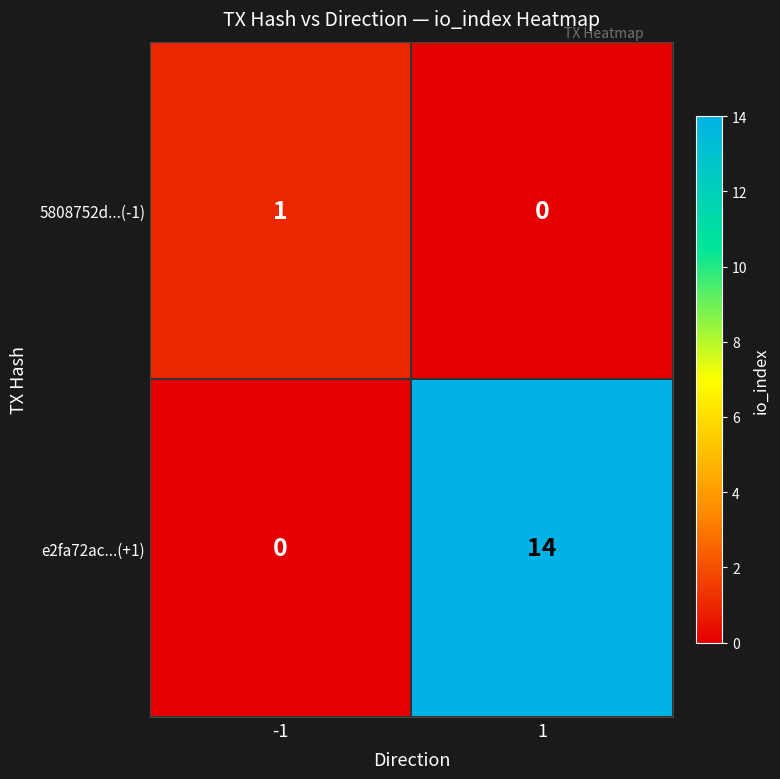

Which series has the largest total across all categories?

e2fa72ac...(+1)